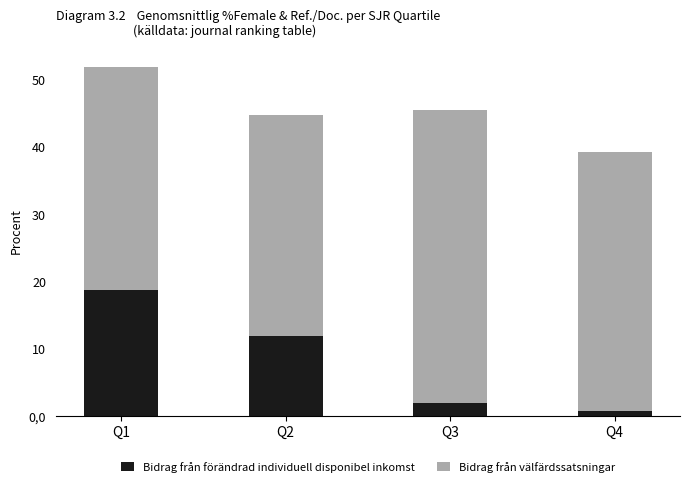

What is the difference between the Bidrag från förändrad individuell disponibel inkomst values at Q4 and Q1?

18.1